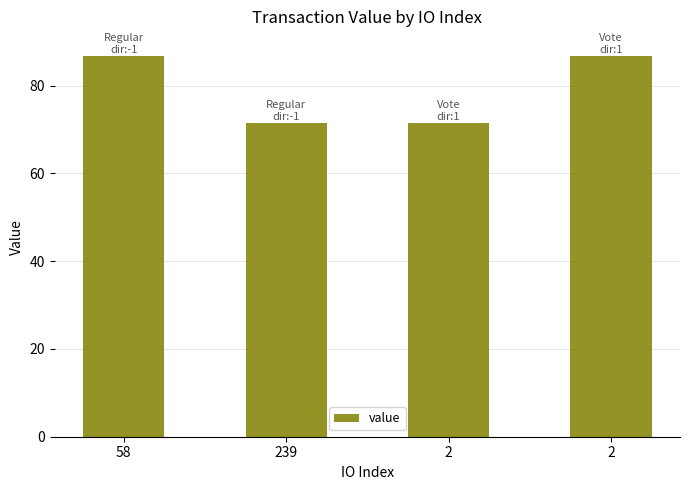

Is it true that the value at 2 is 86.8?

True